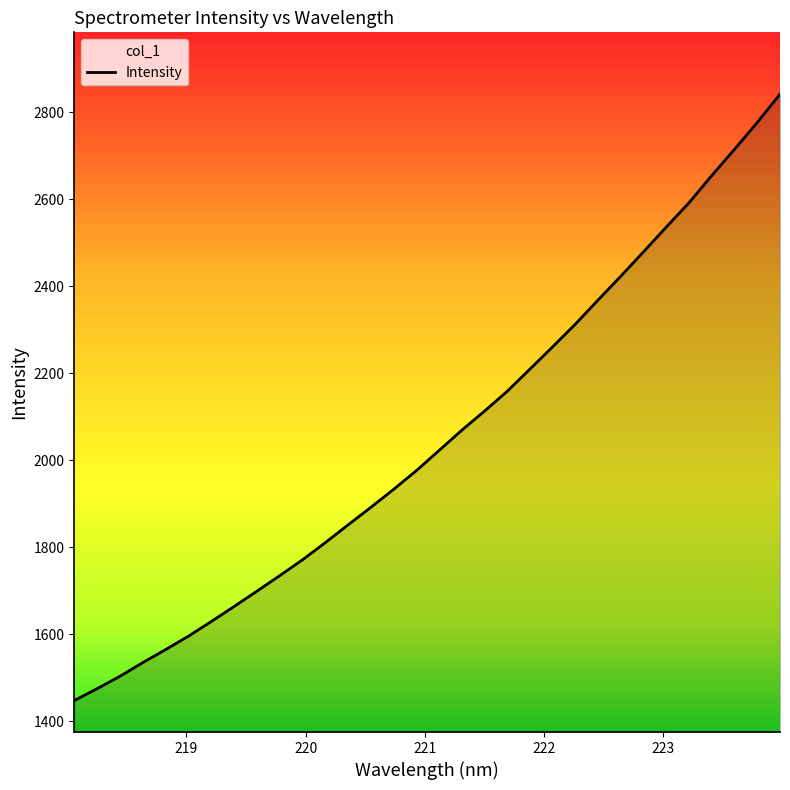

What is the minimum value shown in the chart?

1447.3